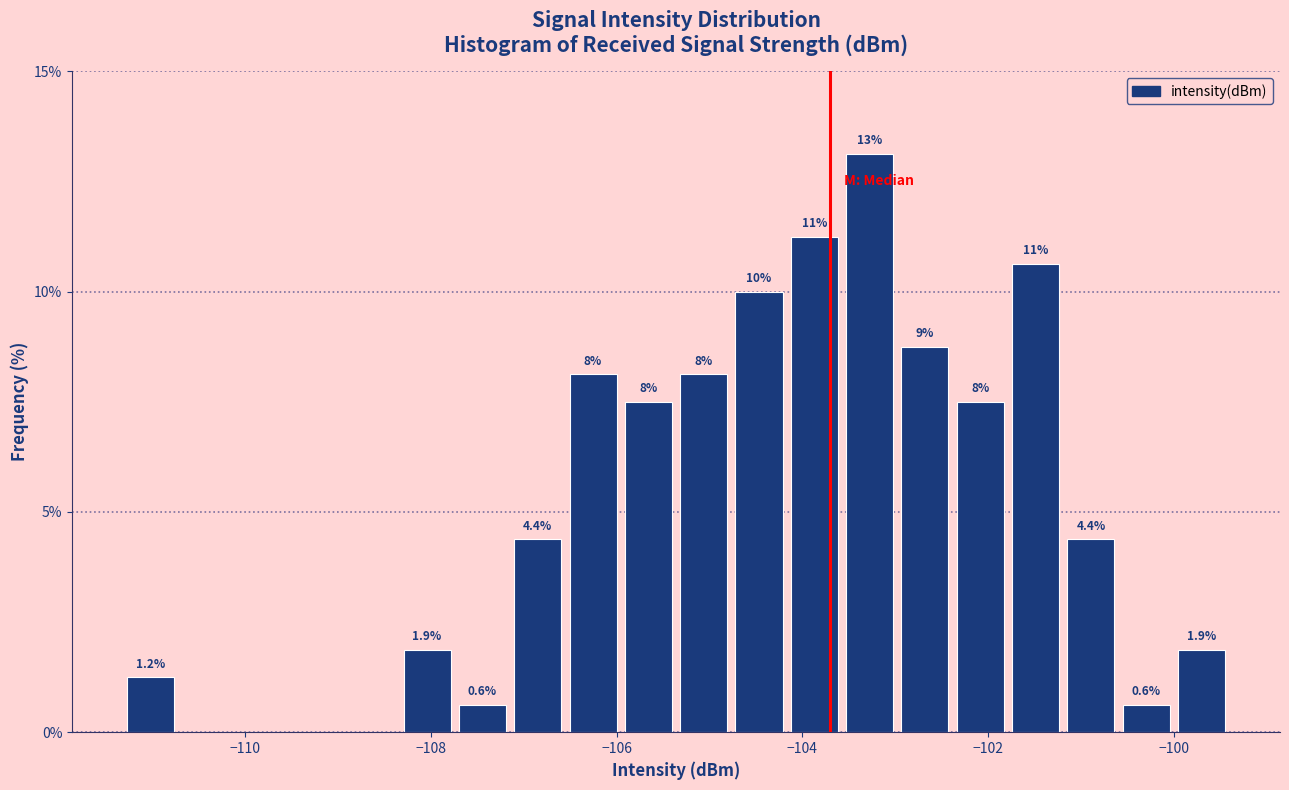

Read against the x-axis, roughly where is the centre of the tallest bar?

-103.2